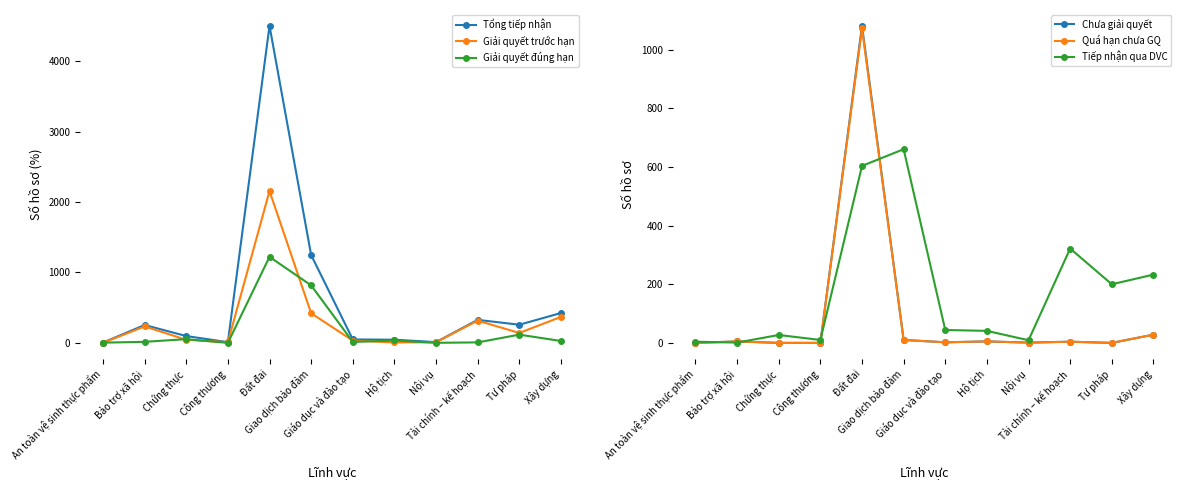

The Chưa giải quyết series shows 3 at Giáo dục và đào tạo. True or false?

False